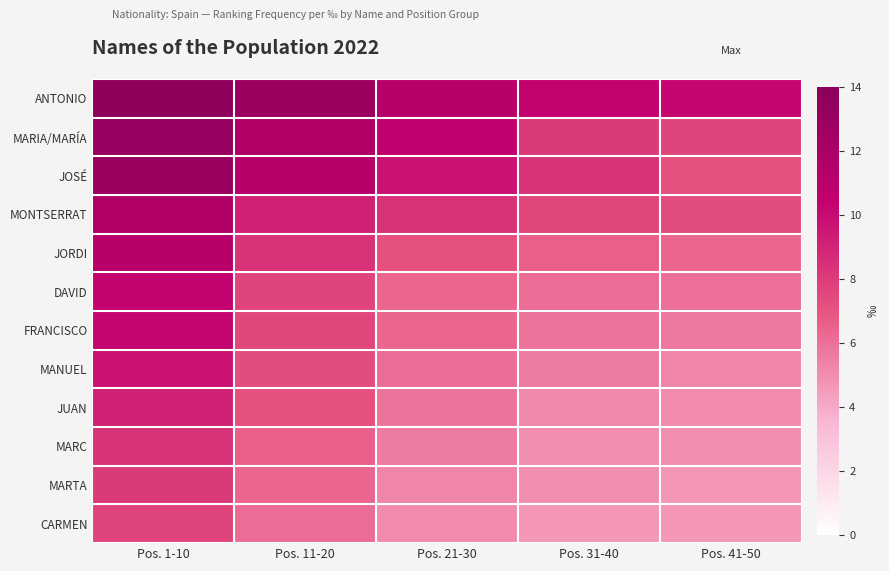

What is the spread (max minus min) of values at Pos. 31-40?

5.7